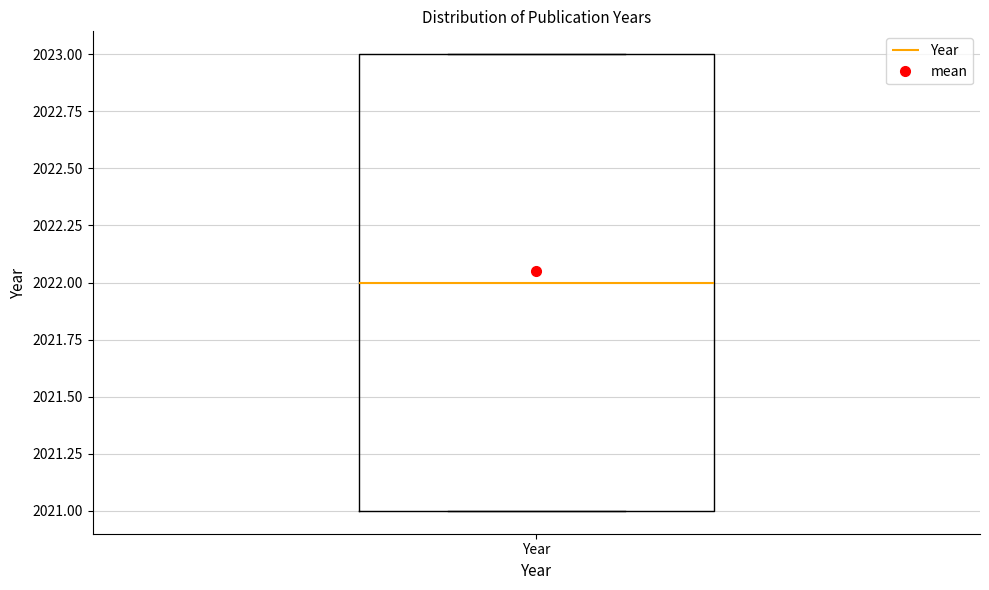

Read this box plot against the y-axis: the position of the median line, the range covered by the box, and the ends of both whiskers. The values are not printed on the chart, so give them approximately, as read against the axis.

median 2022, box 2021 to 2023, whiskers 2021 to 2023